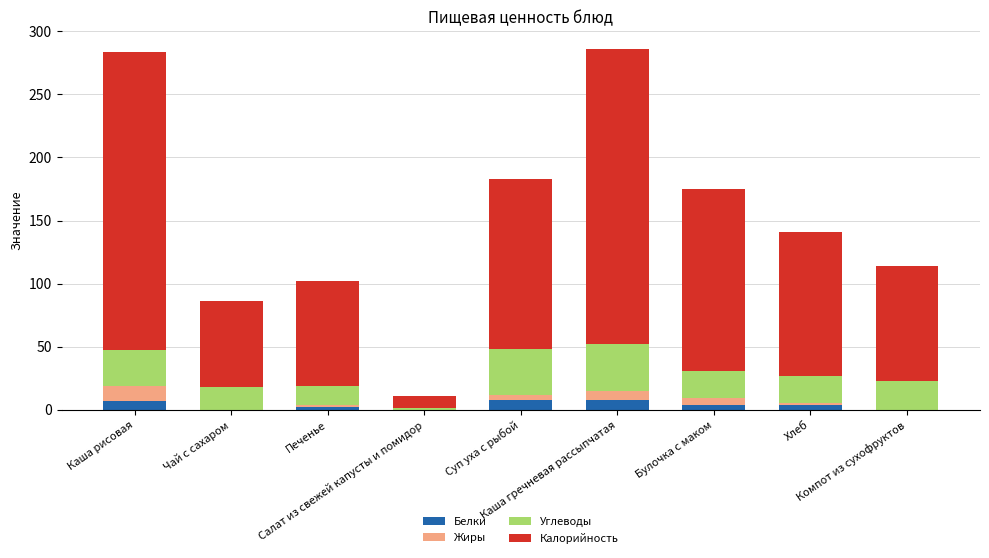

What is the sum of all Белки values?

33